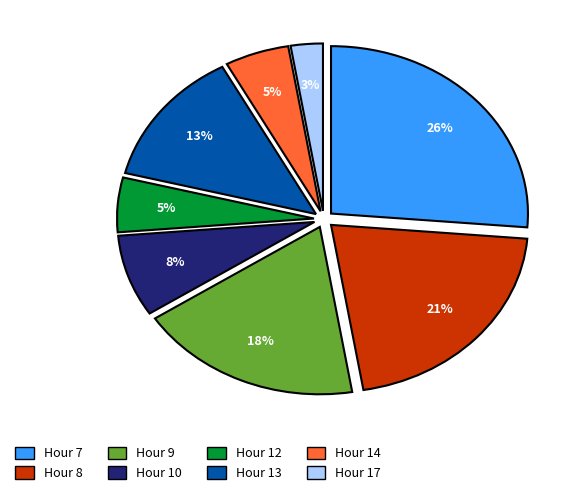

Does any single category account for the majority?

No